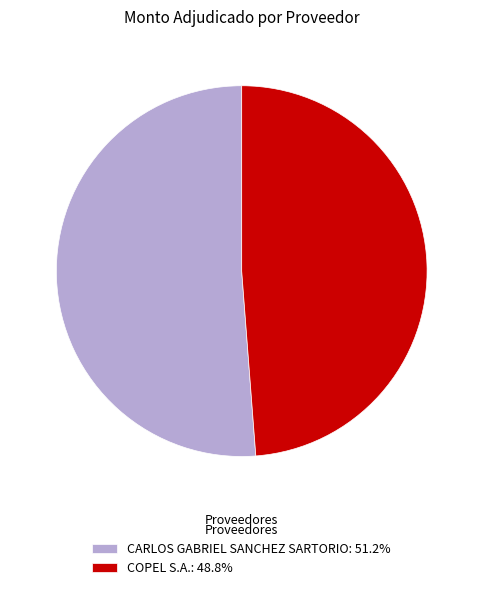

Approximately how many times larger is the value at CARLOS GABRIEL SANCHEZ SARTORIO: 51.2% compared to COPEL S.A.: 48.8%?

1.0